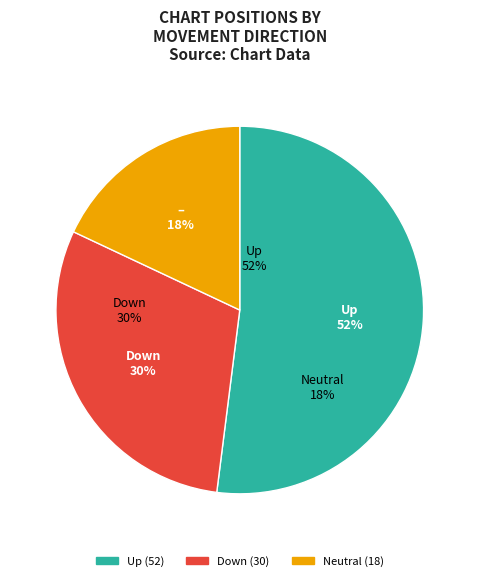

What is the largest slice in the pie chart?

up